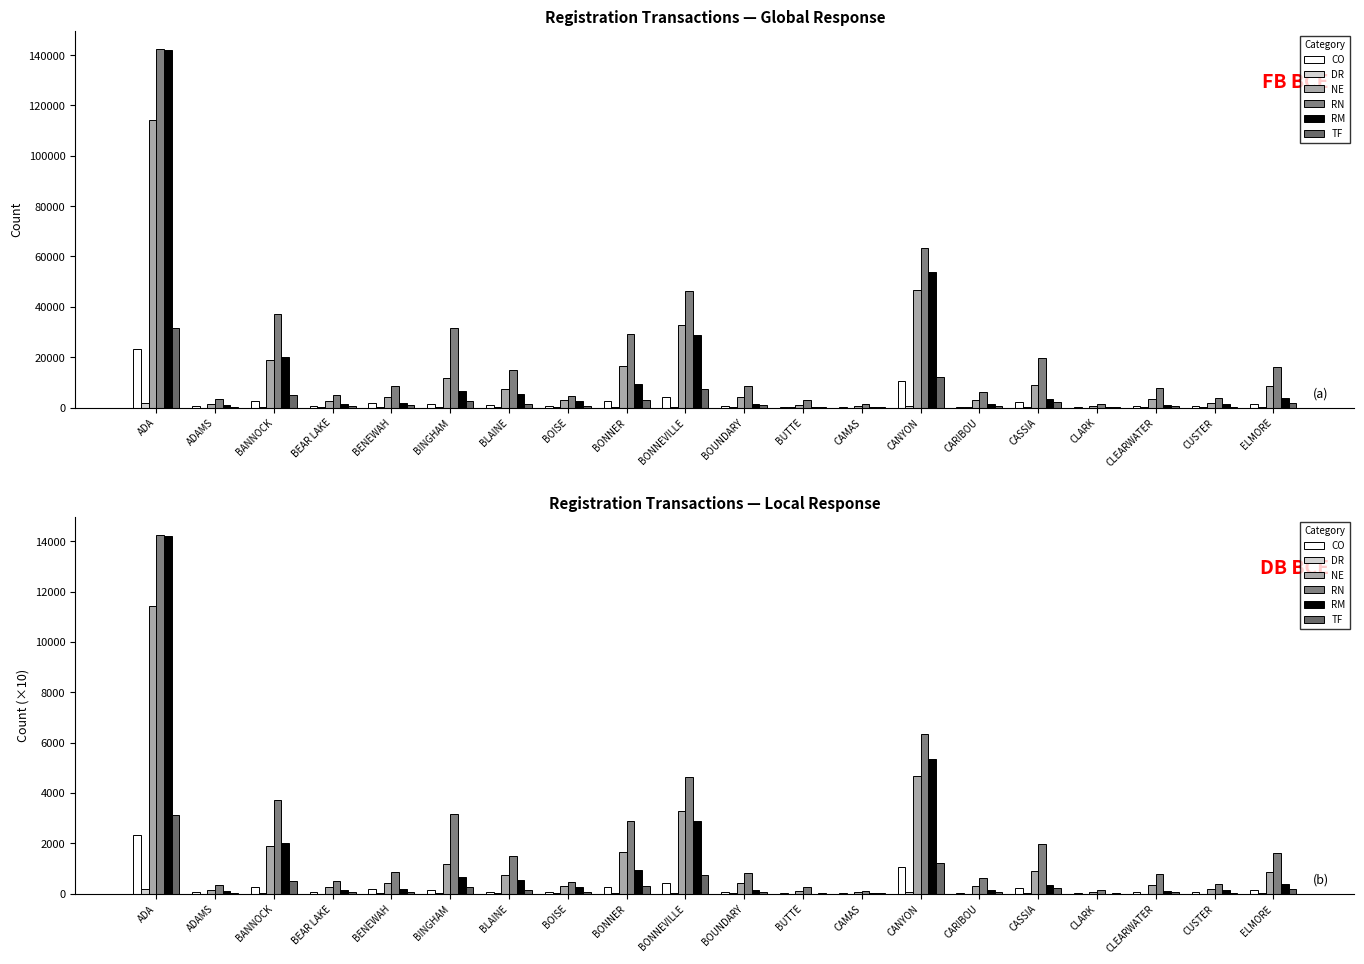

What is the value of the RM bar at the 19th from the left?

126.3